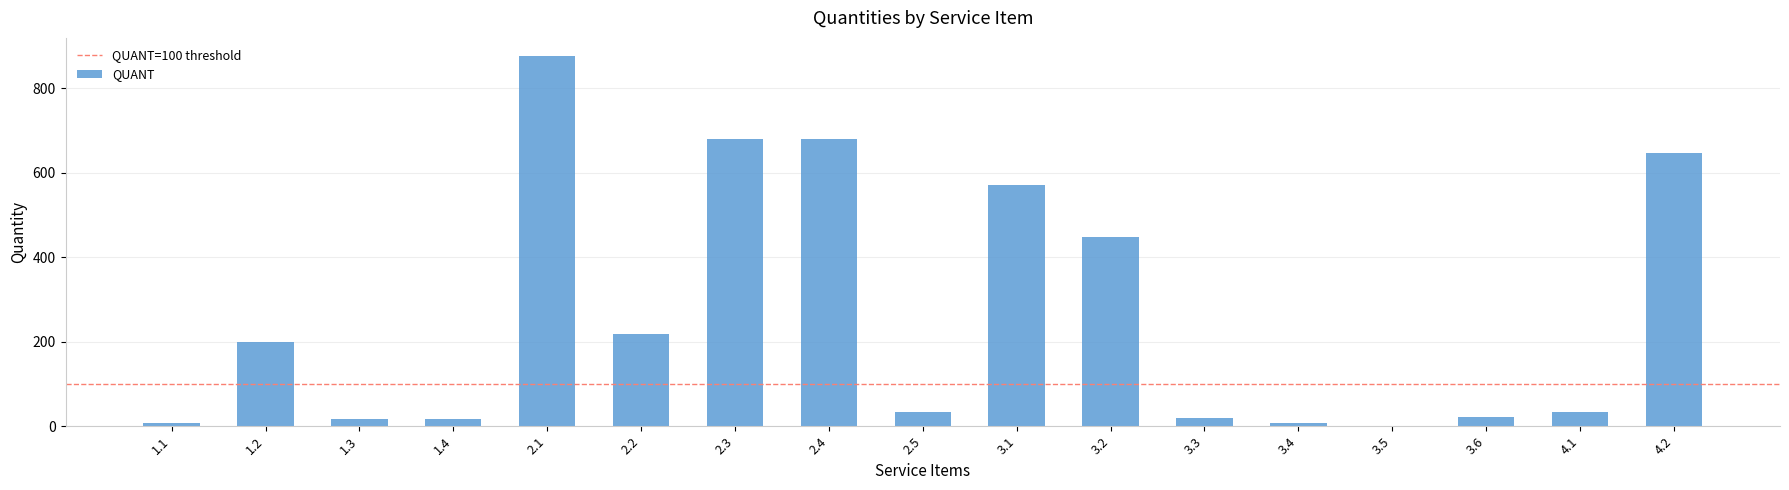

What is the sum of all values?

4477.5